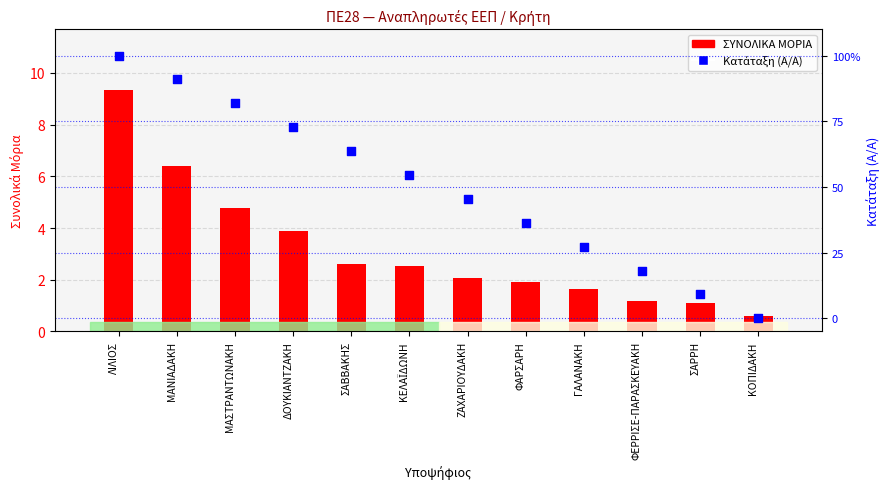

Which series reaches the maximum Y coordinate?

Κατάταξη (Α/Α)